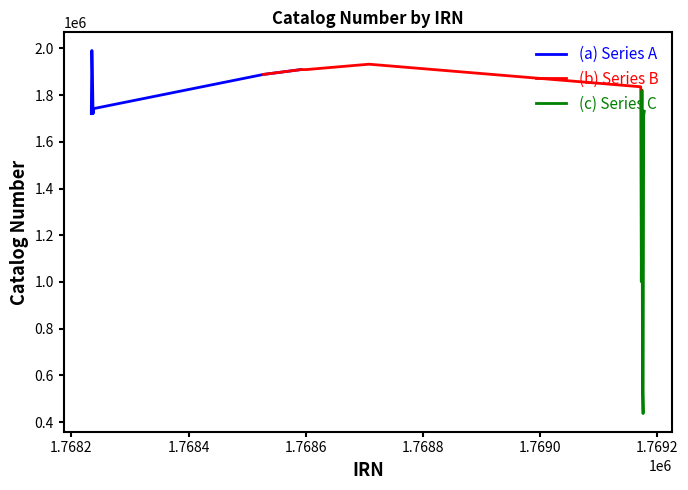

What is the lowest value of the (a) Series A series?

1720506